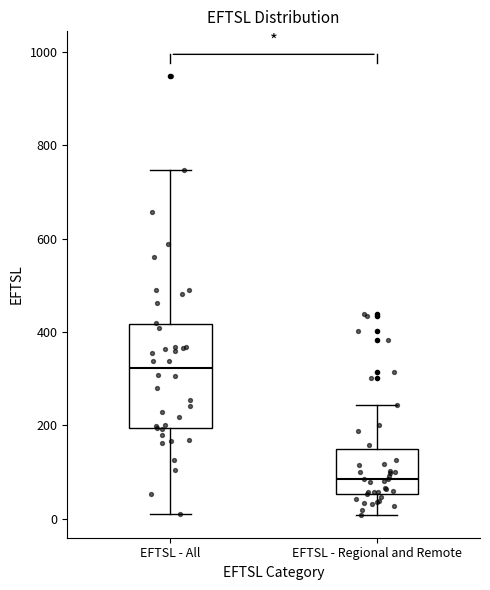

Comparing the boxes themselves (not the whiskers), which one is the tallest?

EFTSL - All